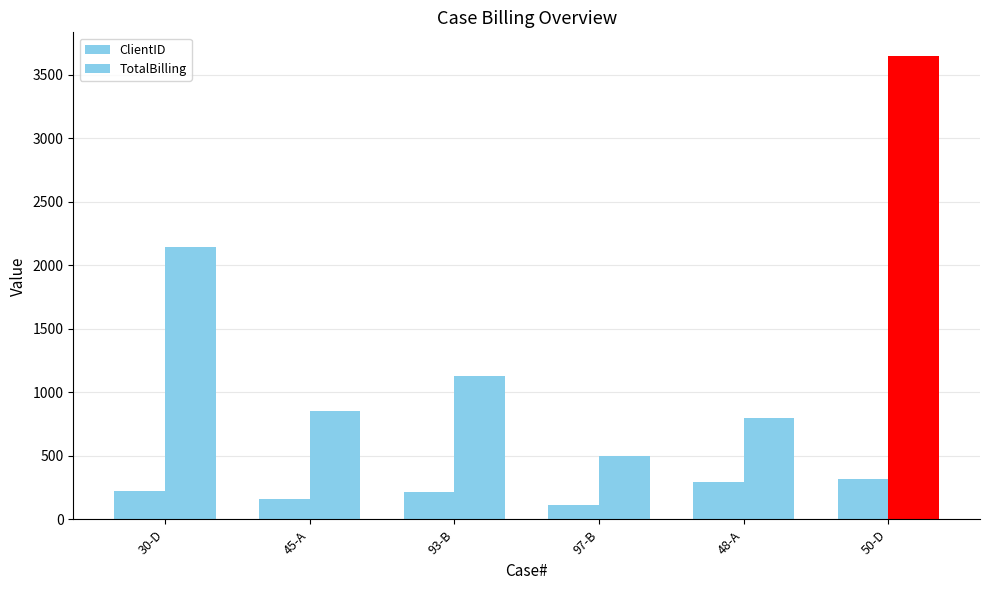

How many bars are there in each group?

2